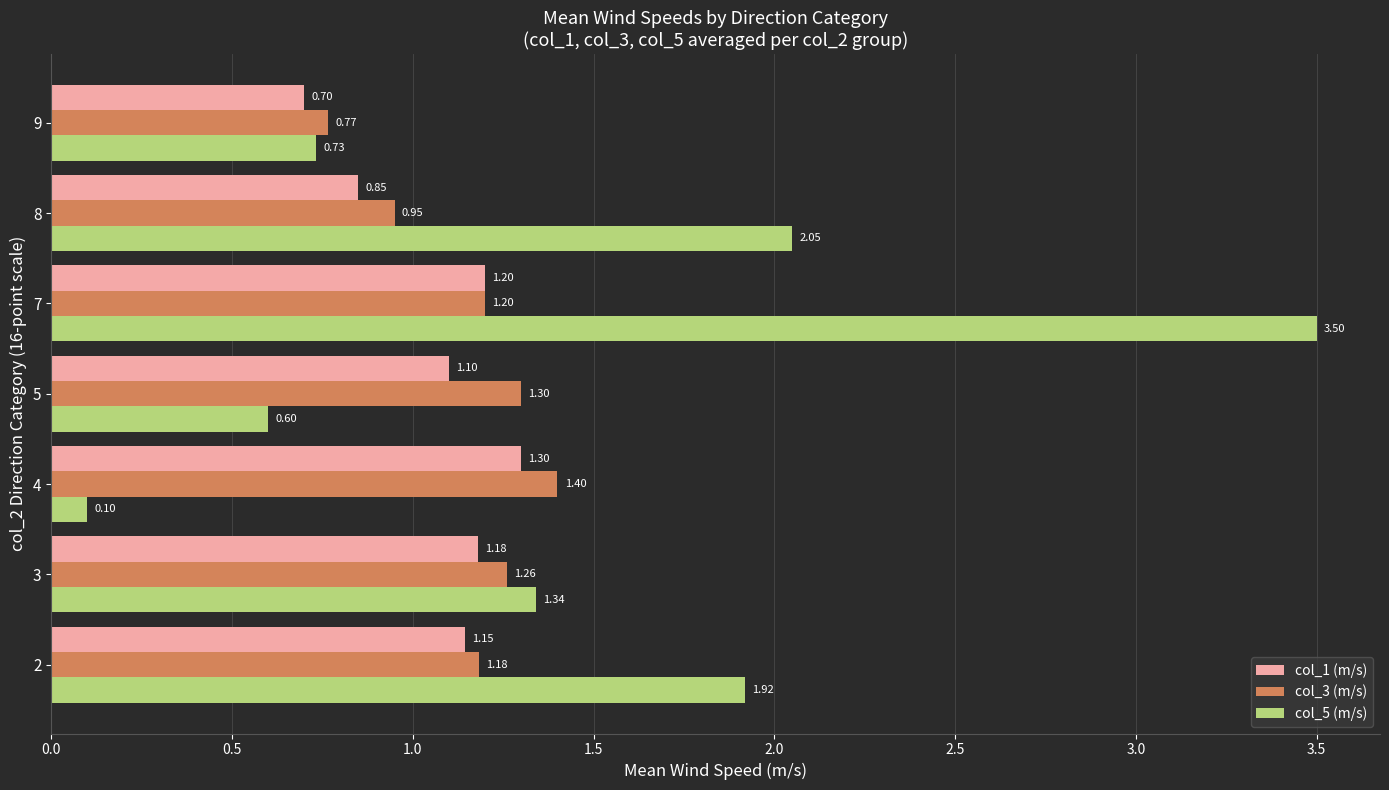

List the labels in order of col_3 (m/s) value, largest first.

4, 5, 3, 7, 2, 8, 9